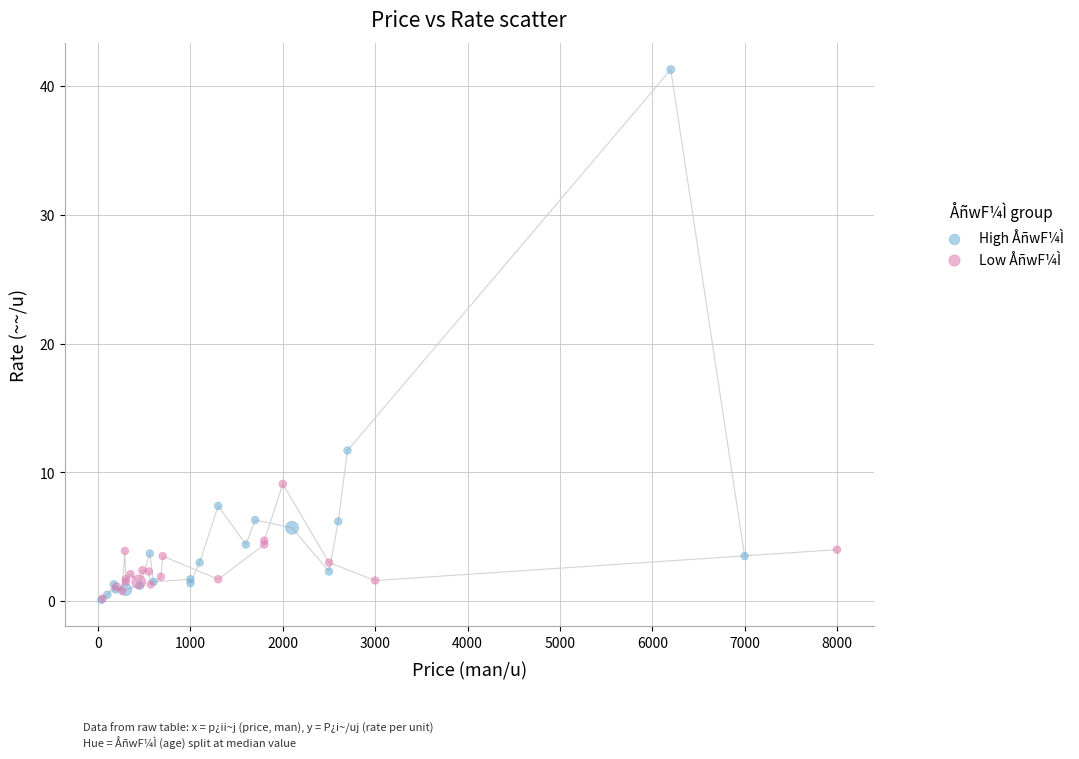

What are all the series names shown in the legend?

High ÅñwF¼Ì, Low ÅñwF¼Ì